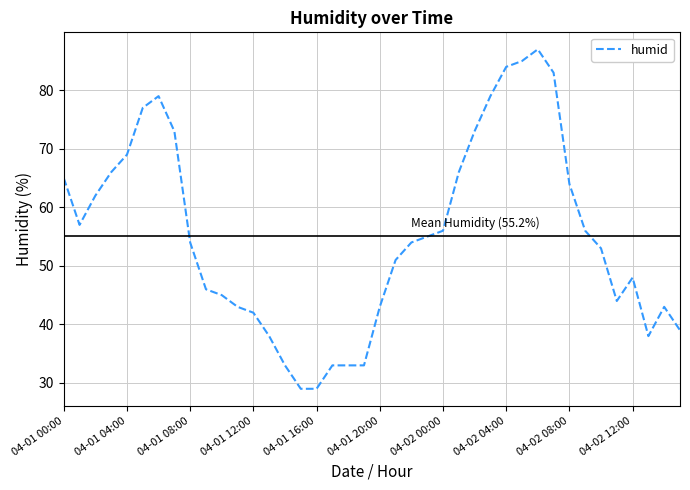

What is the difference between the maximum and minimum values?

58